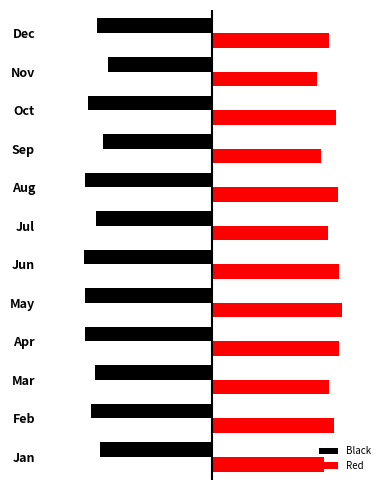

What are all the series names shown in the legend?

Black, Red